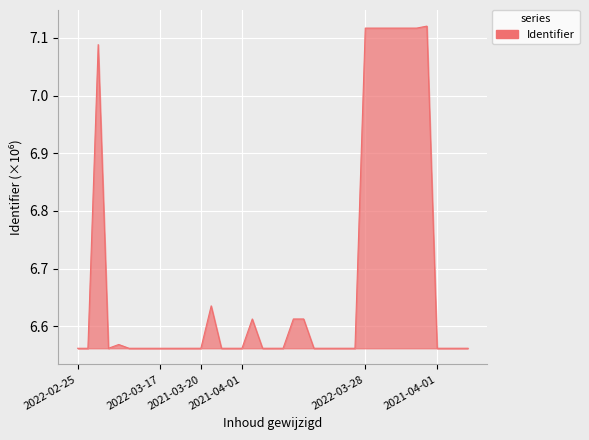

What is the difference between the maximum and minimum values?

0.6